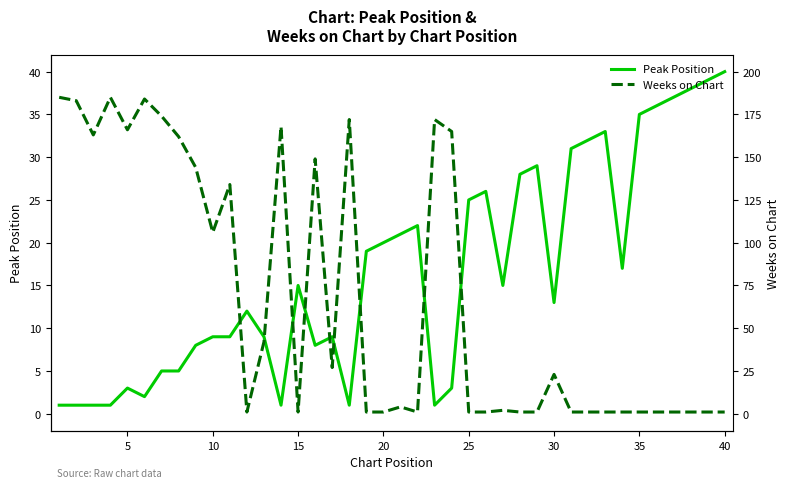

At which label does Peak Position reach its peak?

40